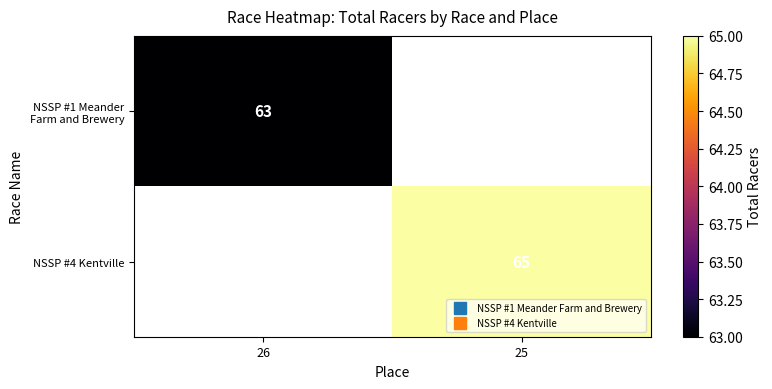

Where is NSSP #1 Meander Farm and Brewery nearest to the value 63?

26